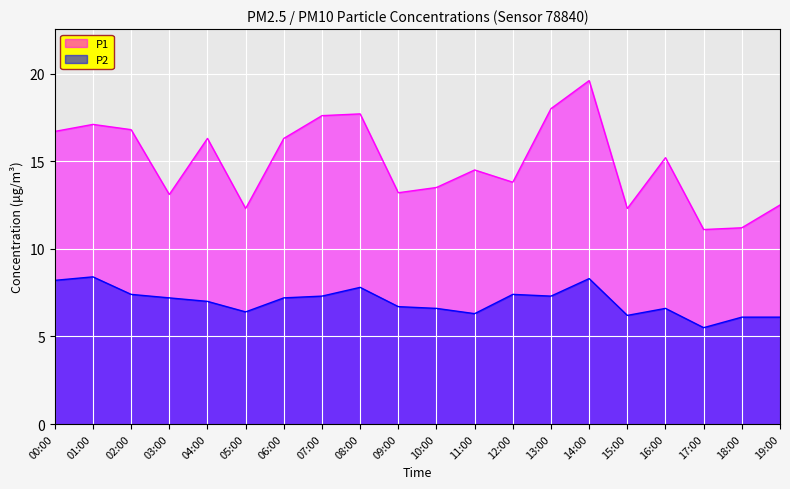

What is the label of the 5th point from the right?

15:00